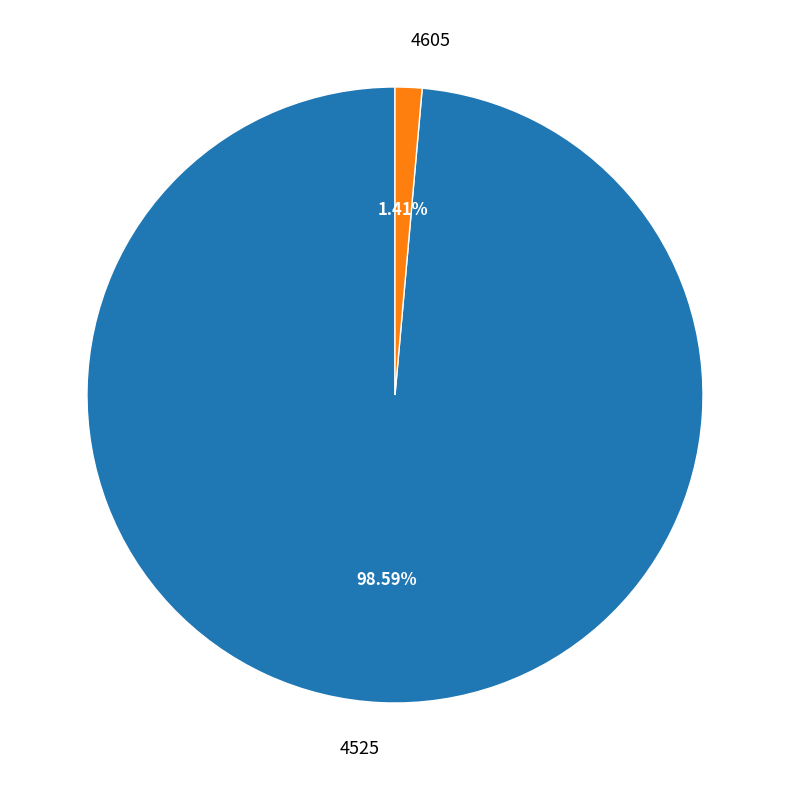

To the nearest percent, what is the difference between the largest and smallest slice percentages?

97%